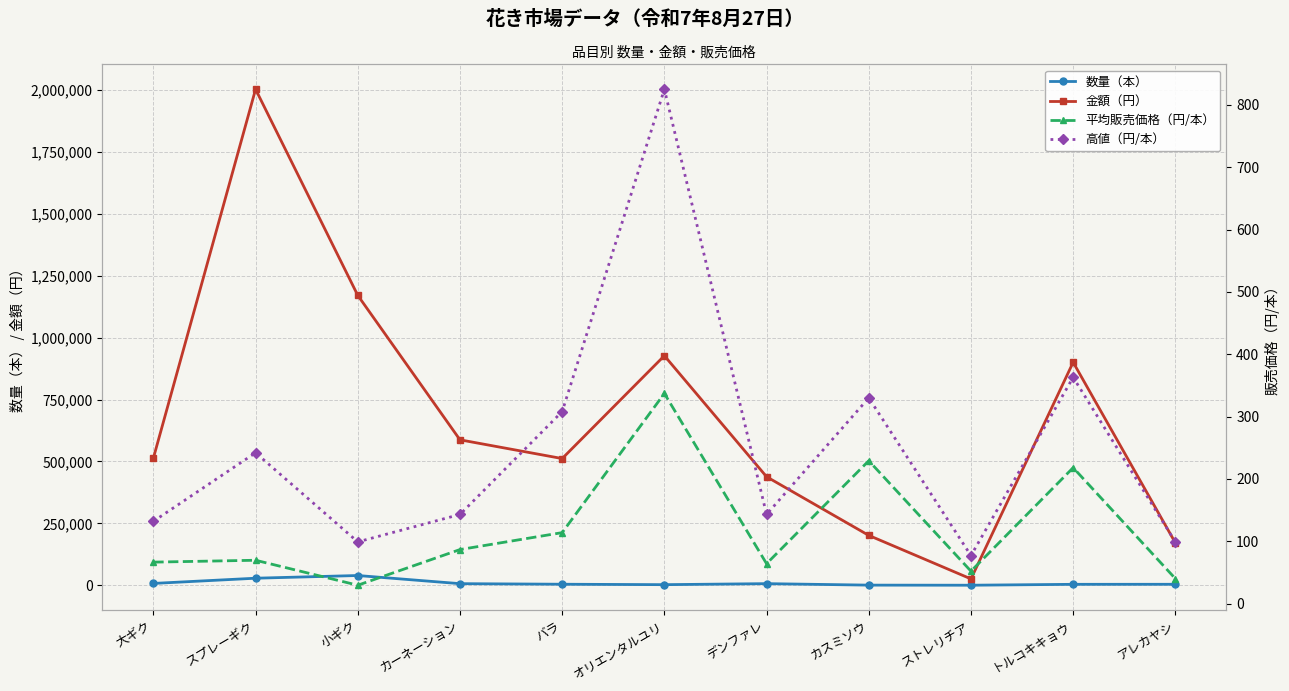

Is the value of 数量（本） at 小ギク greater than the value of 平均販売価格（円/本） at オリエンタルユリ?

Yes